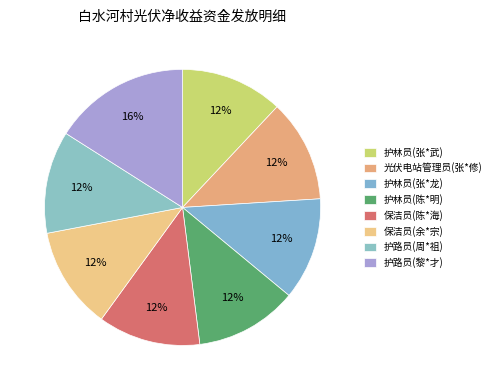

What percentage is NOT represented by 光伏电站管理员(张*修)?

88.0%